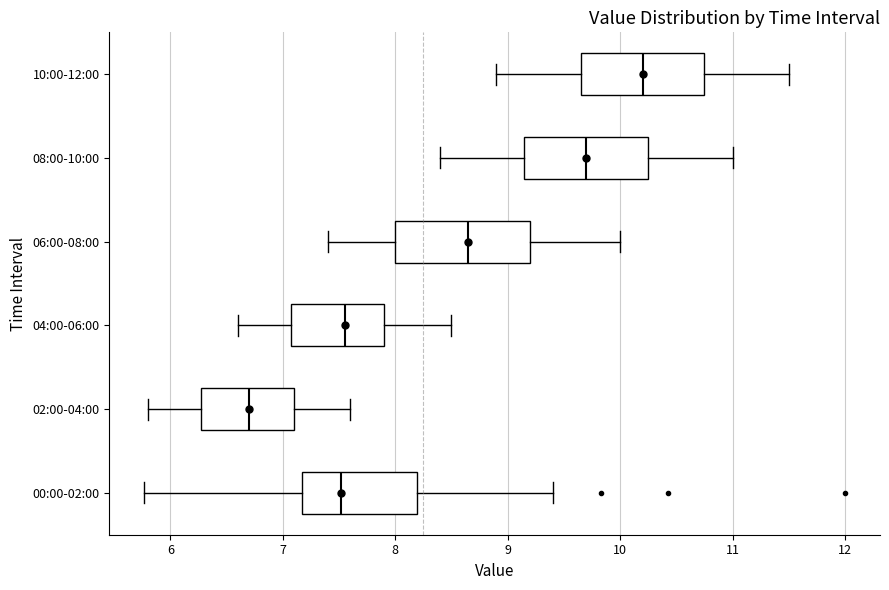

Which box's median line is the furthest to the left?

02:00-04:00